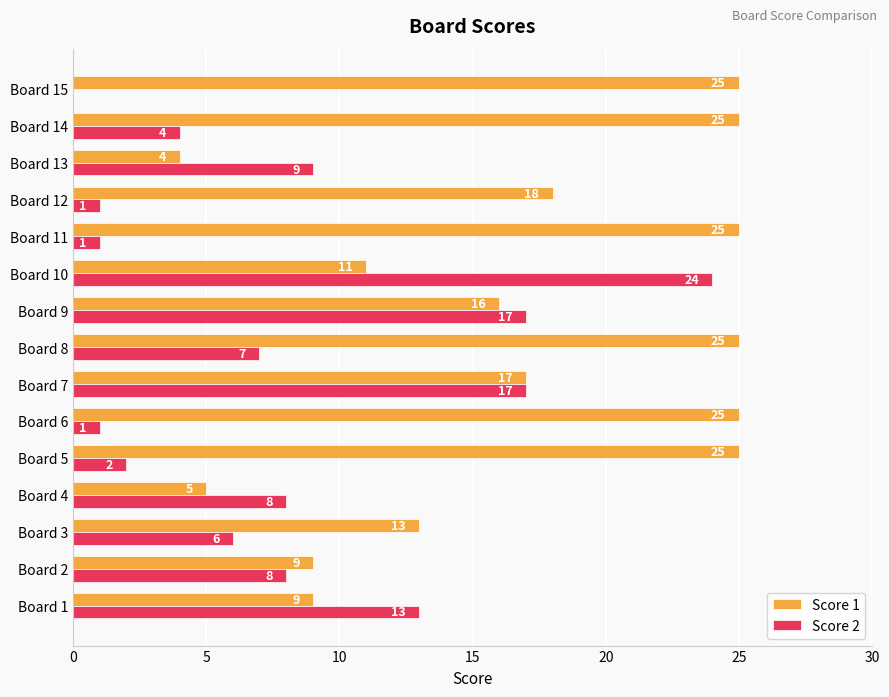

What is the highest value of the Score 1 series?

25